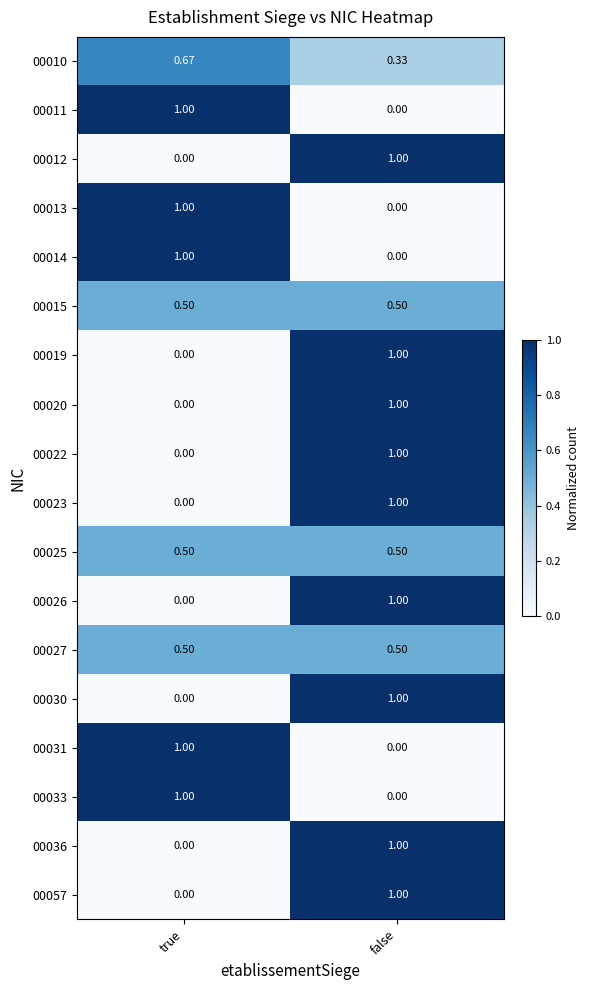

How many distinct data groups are displayed?

18